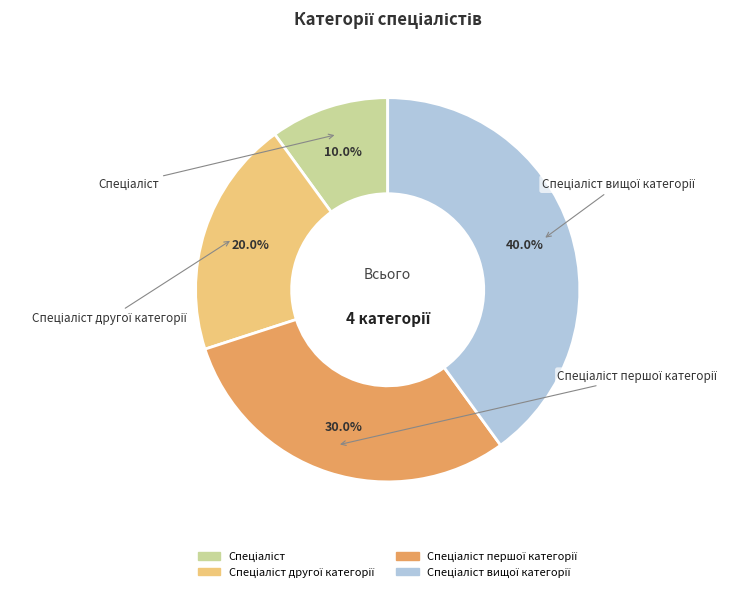

Do Спеціаліст першої категорії and Спеціаліст together represent more than half of the pie?

No